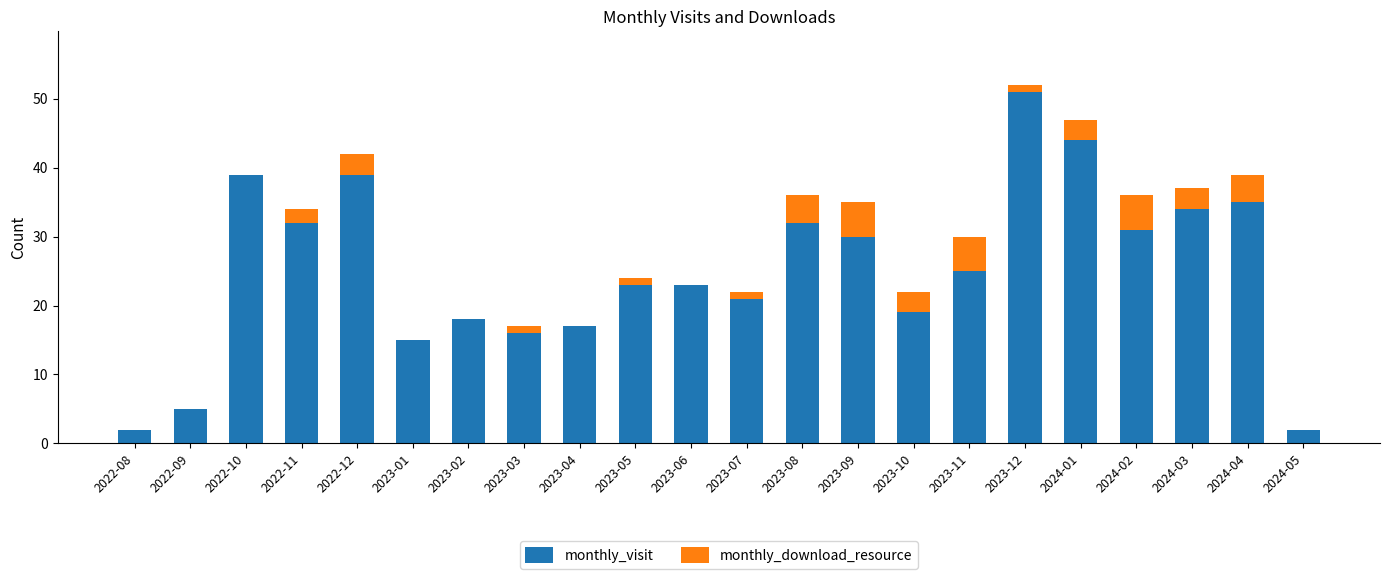

The monthly_visit series shows 15 at 2023-01. True or false?

True